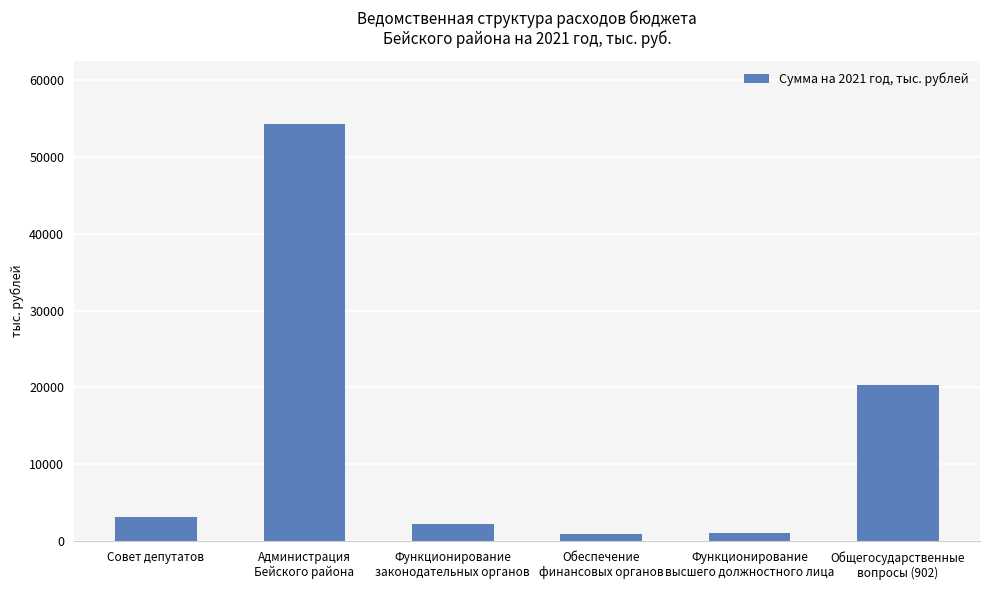

What is the value of the 2nd bar from the left?

54332.7